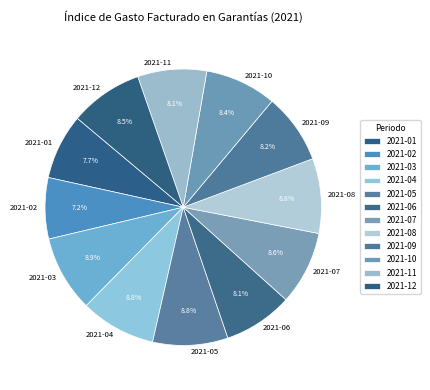

To the nearest percent, what percentage of the pie is 2021-07?

9%